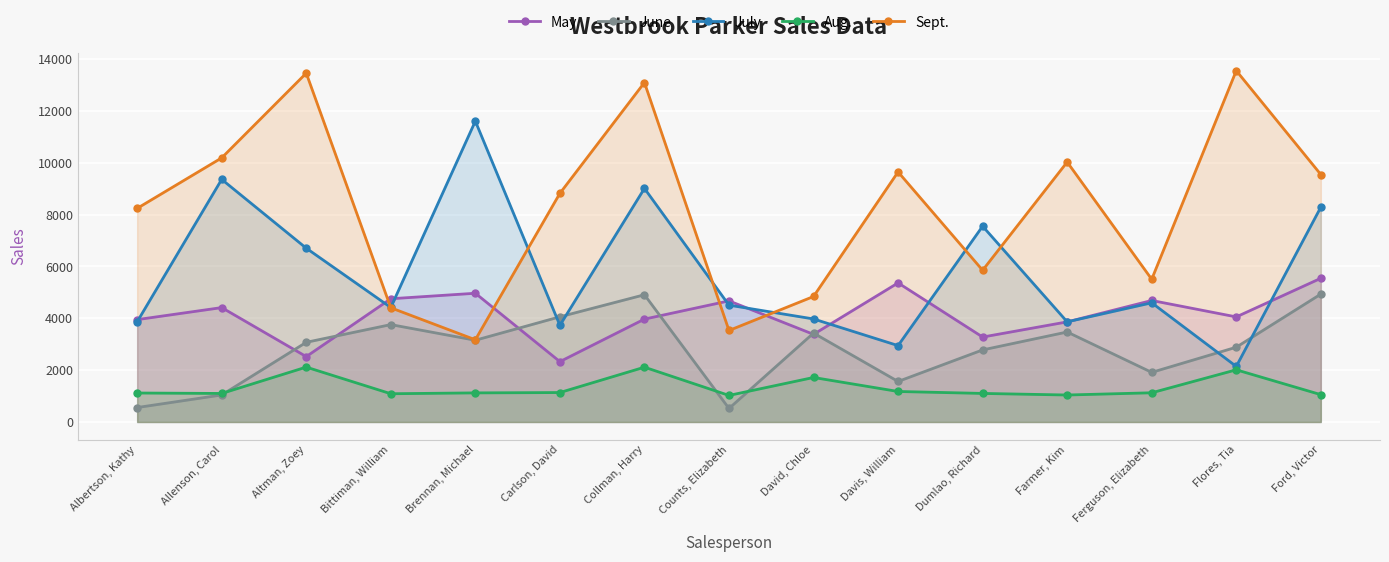

What is the sum of all Aug. values?

20041